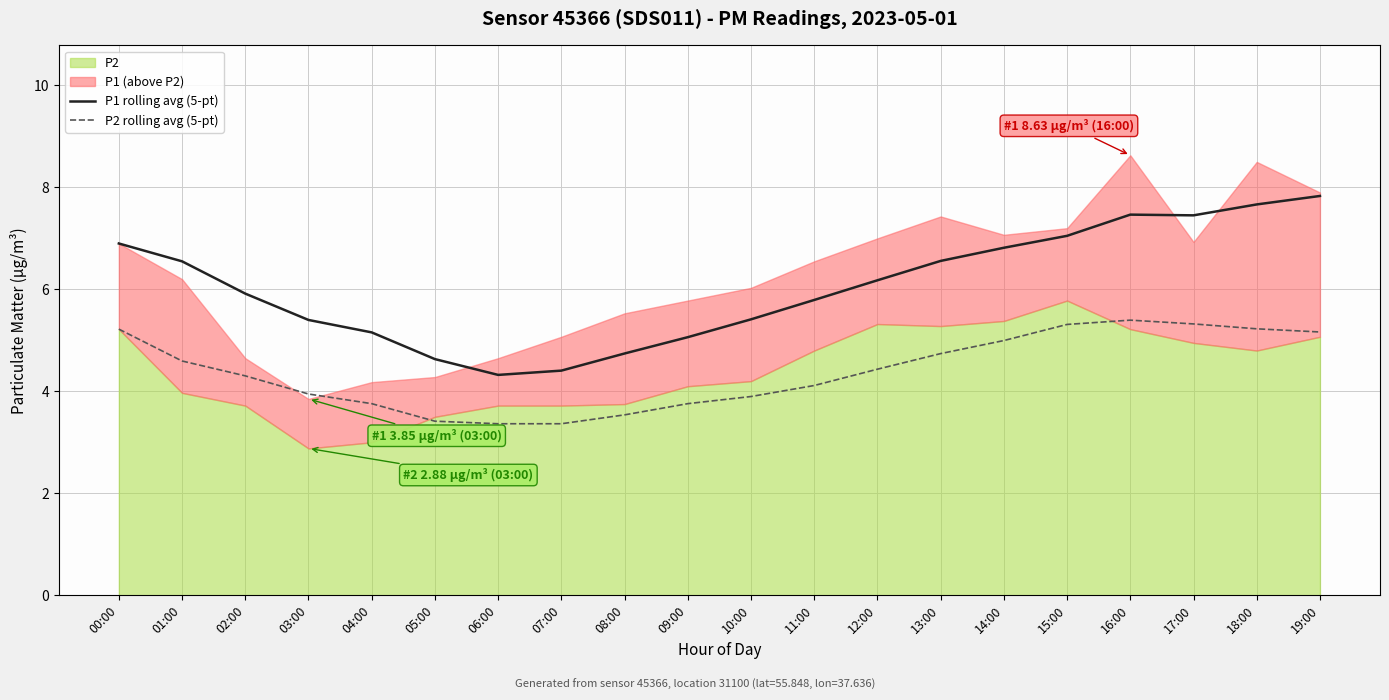

What is the maximum value for P1 rolling avg (5-pt)?

7.8